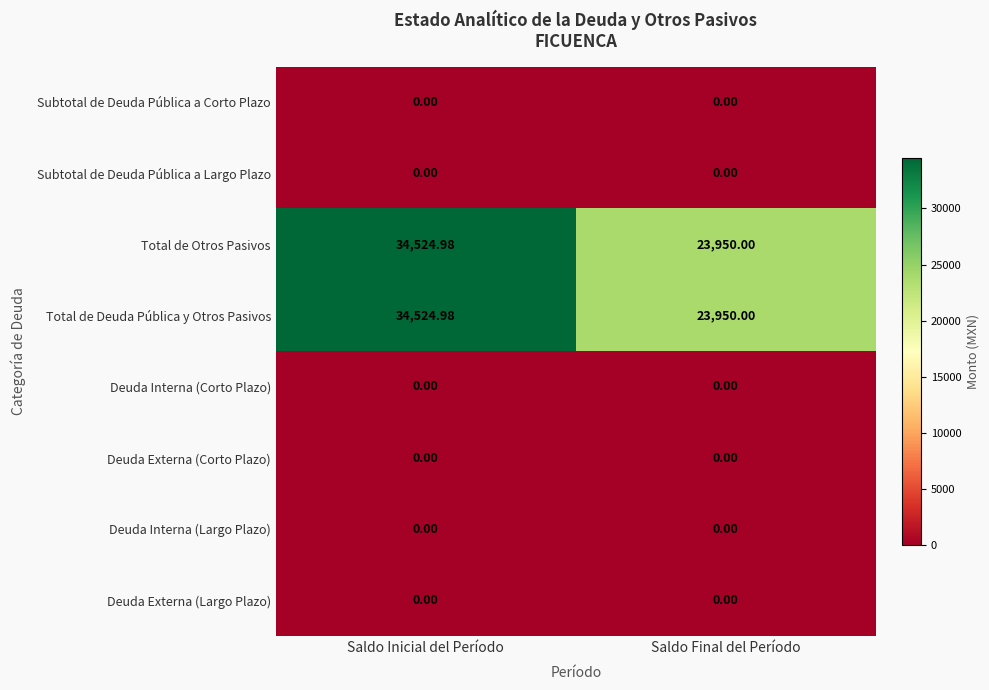

At which category does the chart reach its peak across all series?

Saldo Inicial del Período